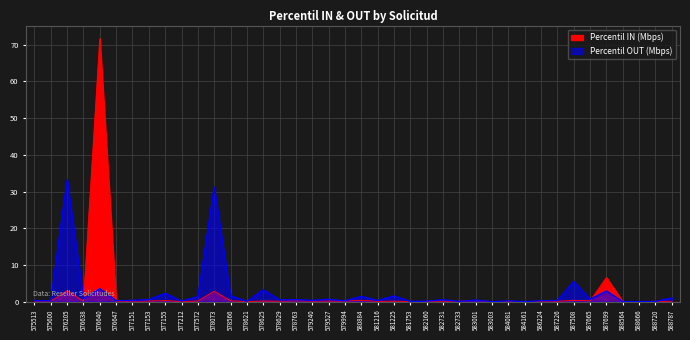

Reading left to right, extract all data points from this chart.

Percentil IN (Mbps): 575513=0.2	575600=0.1	576205=3.0	576638=0.1	576640=71.6	576647=0.0	577151=0.1	577153=0.2	577155=0.3	577212=0.0	577572=0.2	578073=2.9	578566=0.2	578621=0.0	578625=0.2	578629=0.1	578763=0.2	579240=0.1	579527=0.1	579994=0.1	580884=0.4	581216=0.1	581225=0.1	581753=0.0	582160=0.0	582731=0.1	582733=0.1	583001=0.3	583003=0.0	584081=0.1	584161=0.0	586224=0.0	587226=0.1	587508=0.3	587665=0.2	587699=6.6	588564=0.0	588666=0.0	588720=0.1	588787=0.1
Percentil OUT (Mbps): 575513=0.3	575600=0.2	576205=33.2	576638=0.9	576640=3.5	576647=0.3	577151=0.3	577153=0.5	577155=2.2	577212=0.1	577572=1.3	578073=31.2	578566=1.6	578621=0.0	578625=3.2	578629=0.5	578763=0.5	579240=0.3	579527=0.6	579994=0.2	580884=1.4	581216=0.3	581225=1.5	581753=0.0	582160=0.1	582731=0.5	582733=0.0	583001=0.4	583003=0.0	584081=0.2	584161=0.0	586224=0.2	587226=0.3	587508=5.5	587665=0.6	587699=2.9	588564=0.0	588666=0.0	588720=0.0	588787=1.0